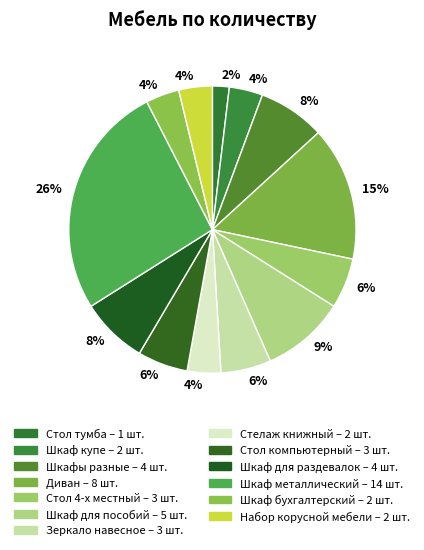

Count the number of slices in the pie.

13